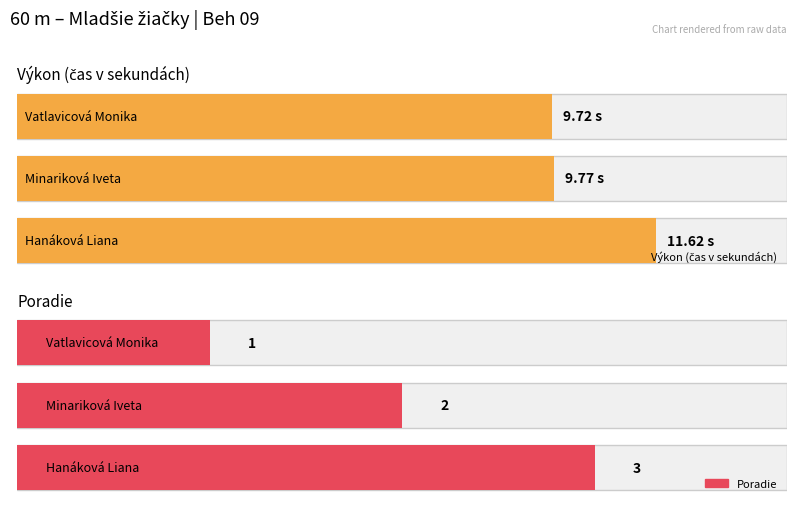

Which series has the largest total across all categories?

Výkon